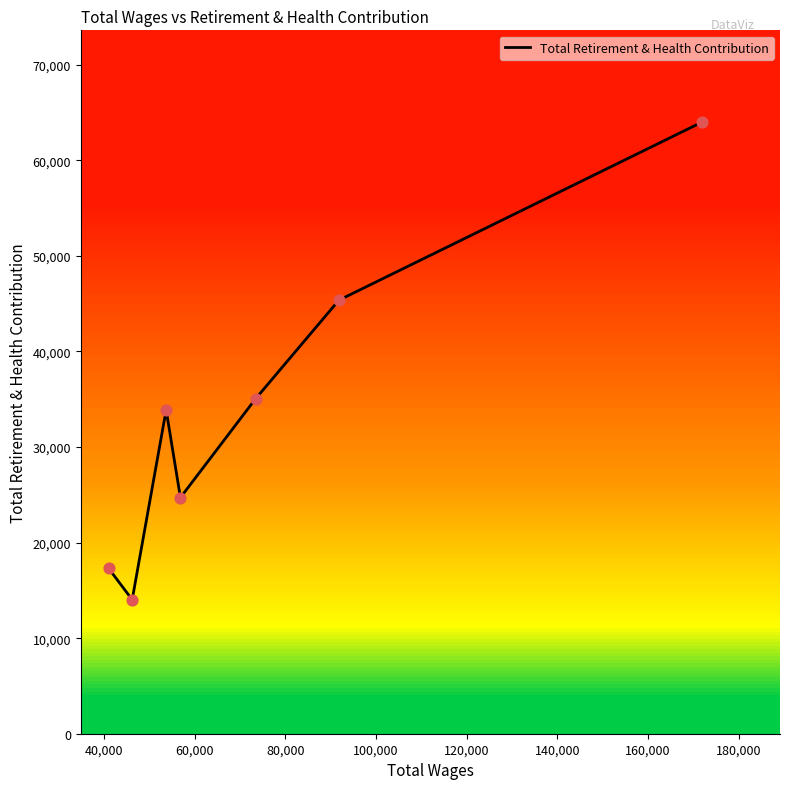

What is the change in value from 171946.0 to 56892.0?

-39294